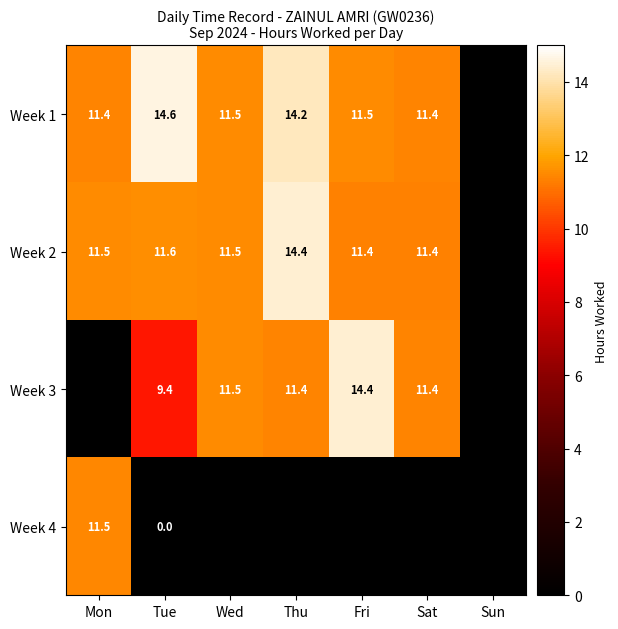

True or false: Week 3 has a value of 11.5 at Wed.

True